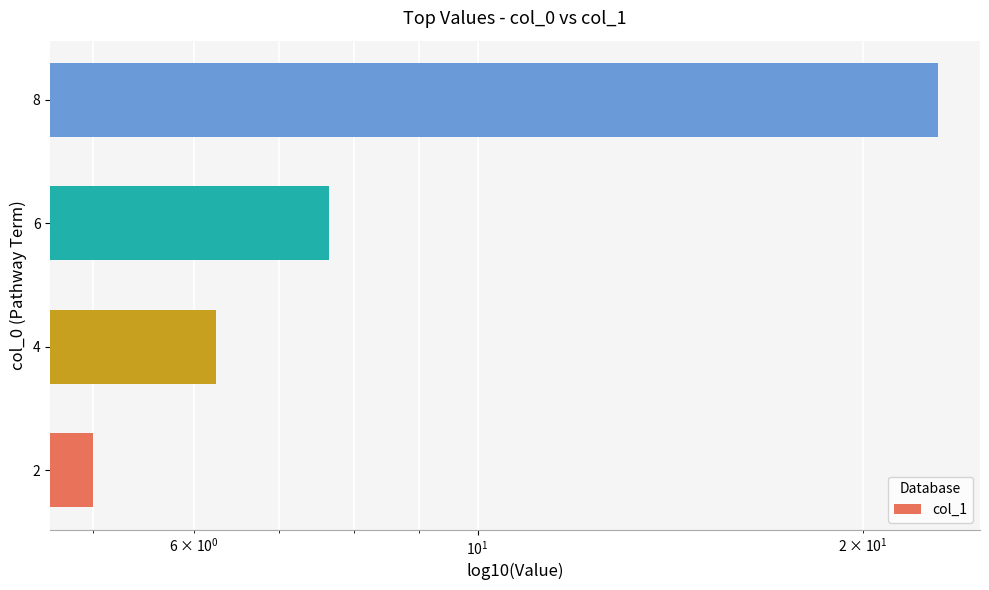

Count the number of data series in this chart.

1